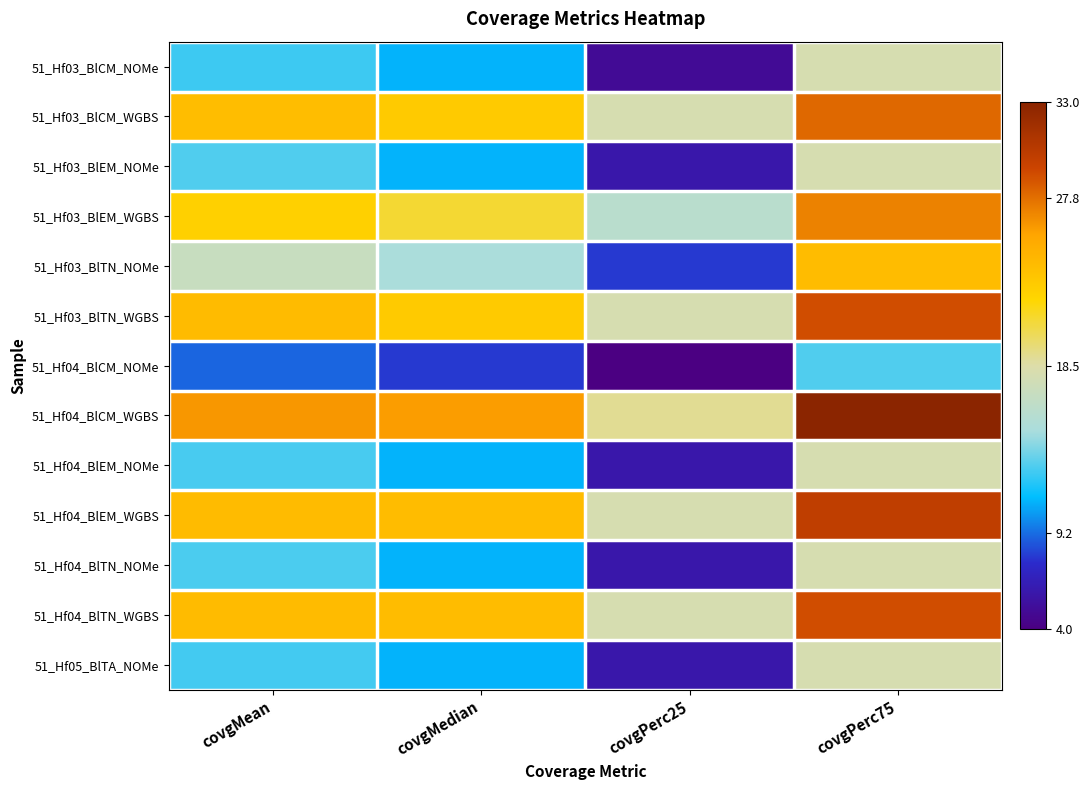

Reading left to right, transcribe all the data shown in this chart.

51_Hf03_BlCM_NOMe: covgMean=12.6	covgMedian=11.0	covgPerc25=5.0	covgPerc75=18.0
51_Hf03_BlCM_WGBS: covgMean=24.0	covgMedian=23.0	covgPerc25=18.0	covgPerc75=28.0
51_Hf03_BlEM_NOMe: covgMean=13.0	covgMedian=11.0	covgPerc25=6.0	covgPerc75=18.0
51_Hf03_BlEM_WGBS: covgMean=22.6	covgMedian=21.0	covgPerc25=16.0	covgPerc75=27.0
51_Hf03_BlTN_NOMe: covgMean=17.0	covgMedian=15.0	covgPerc25=8.0	covgPerc75=24.0
51_Hf03_BlTN_WGBS: covgMean=24.1	covgMedian=23.0	covgPerc25=18.0	covgPerc75=29.0
51_Hf04_BlCM_NOMe: covgMean=9.1	covgMedian=8.0	covgPerc25=4.0	covgPerc75=13.0
51_Hf04_BlCM_WGBS: covgMean=26.2	covgMedian=26.0	covgPerc25=19.0	covgPerc75=33.0
51_Hf04_BlEM_NOMe: covgMean=12.8	covgMedian=11.0	covgPerc25=6.0	covgPerc75=18.0
51_Hf04_BlEM_WGBS: covgMean=24.1	covgMedian=24.0	covgPerc25=18.0	covgPerc75=30.0
51_Hf04_BlTN_NOMe: covgMean=12.9	covgMedian=11.0	covgPerc25=6.0	covgPerc75=18.0
51_Hf04_BlTN_WGBS: covgMean=24.1	covgMedian=24.0	covgPerc25=18.0	covgPerc75=29.0
51_Hf05_BlTA_NOMe: covgMean=12.7	covgMedian=11.0	covgPerc25=6.0	covgPerc75=18.0